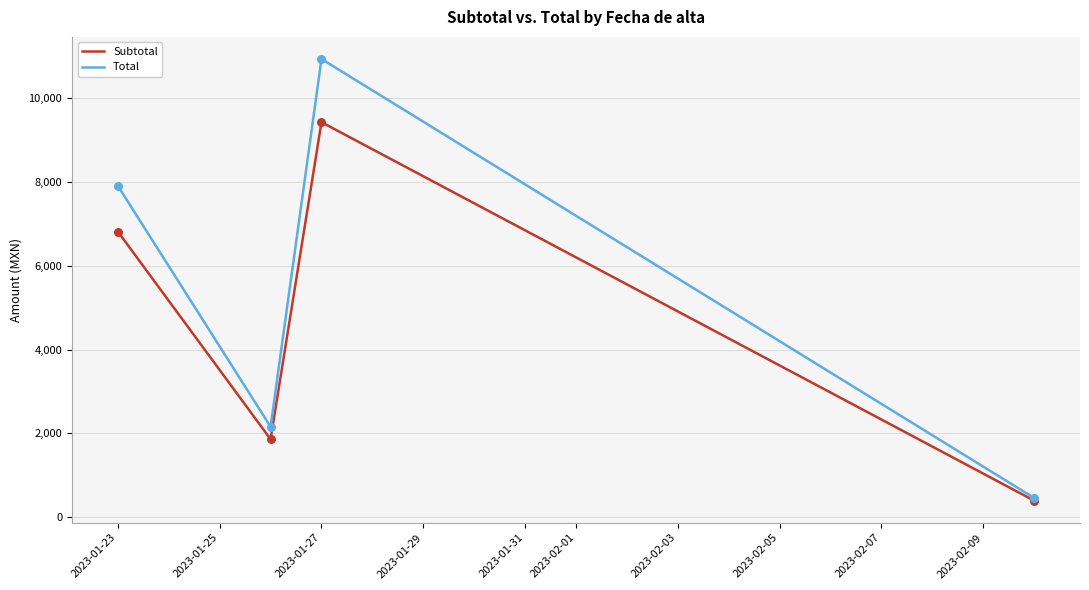

Which series has the largest total across all categories?

Total